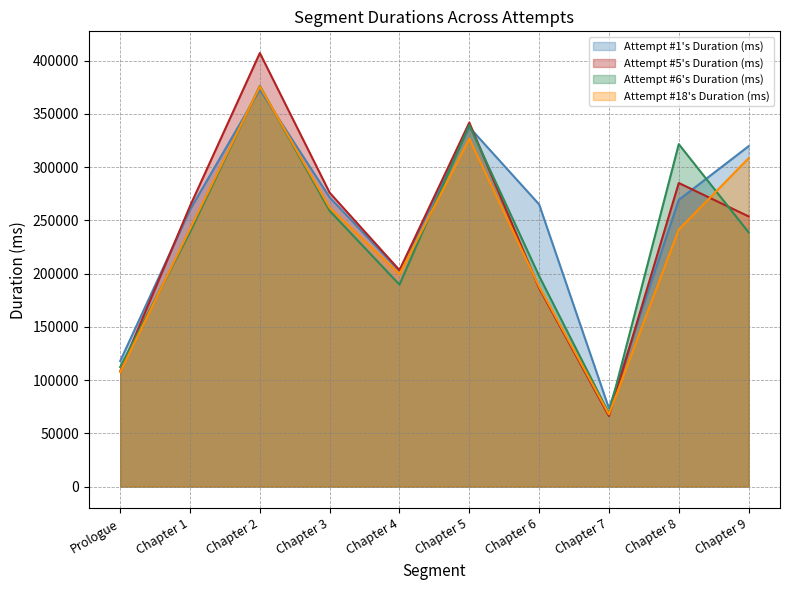

At which category is the sum across all series the highest?

Chapter 2